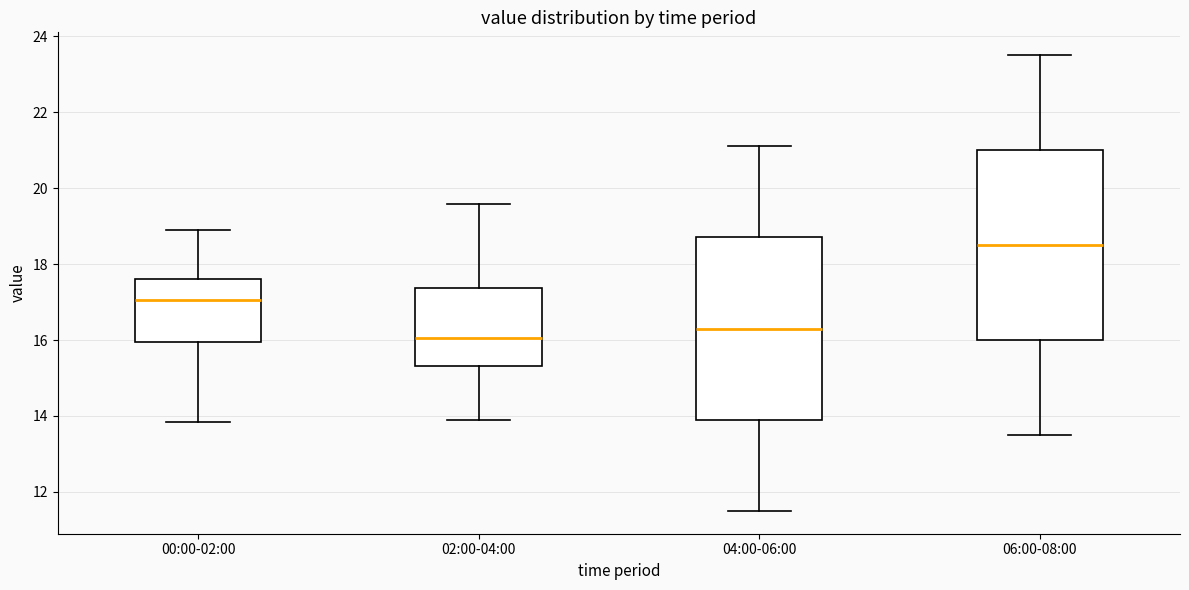

Reading left to right, read every box against the y-axis: the position of its median line, the range the box covers, and the ends of its whiskers. The values are not printed on the chart, so give them approximately, as read against the axis.

00:00-02:00: median 17.0, box 16.0 to 17.6, whiskers 13.8 to 19.0
02:00-04:00: median 16.0, box 15.4 to 17.4, whiskers 14.0 to 19.6
04:00-06:00: median 16.4, box 14.0 to 18.8, whiskers 11.6 to 21.2
06:00-08:00: median 18.6, box 16.0 to 21.0, whiskers 13.6 to 23.6